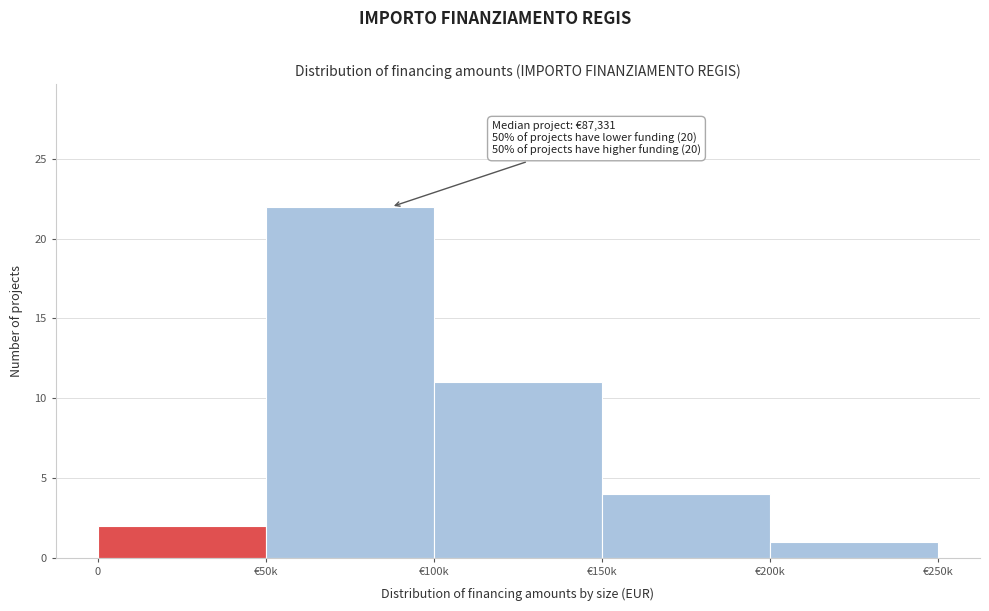

Reading right to left, what are all the values shown in this chart?

1	4	11	22	2